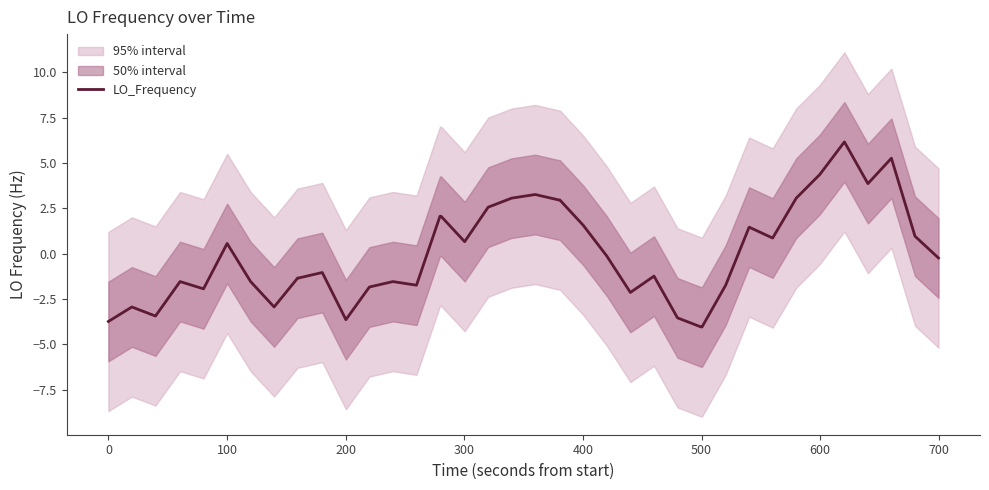

What is the minimum value for LO_Frequency?

-4.0